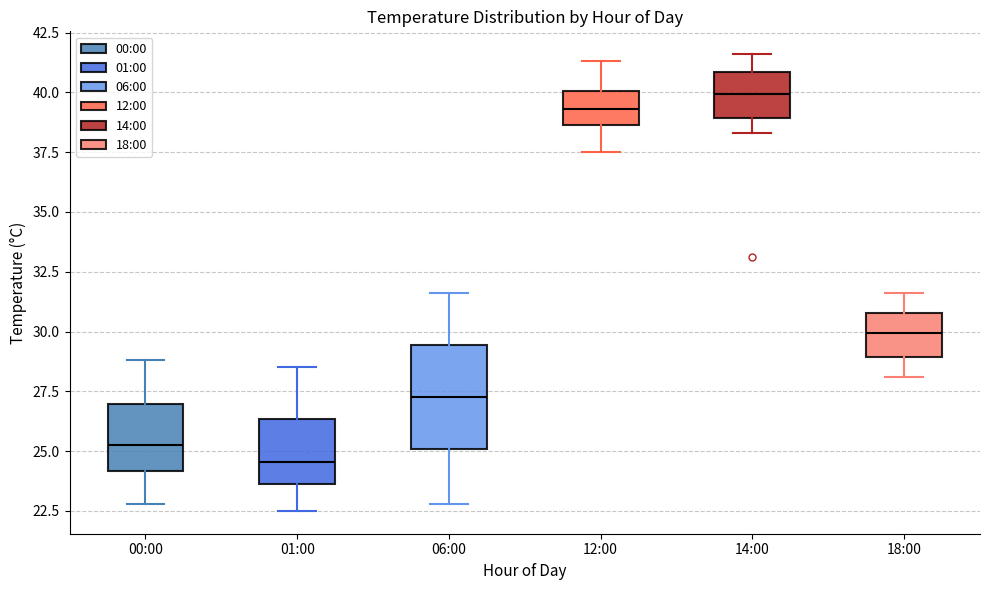

Which box is the tallest, from its lower edge to its upper edge?

06:00